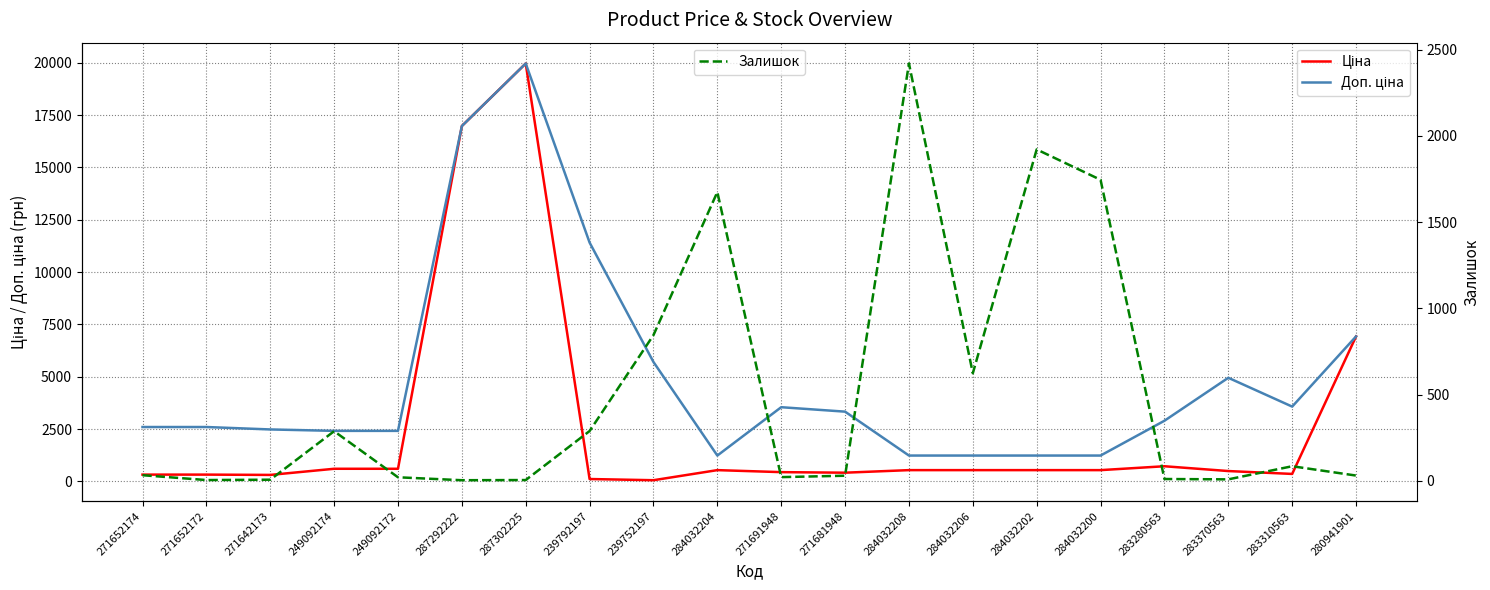

True or false: Доп. ціна and Залишок cross at least once.

True